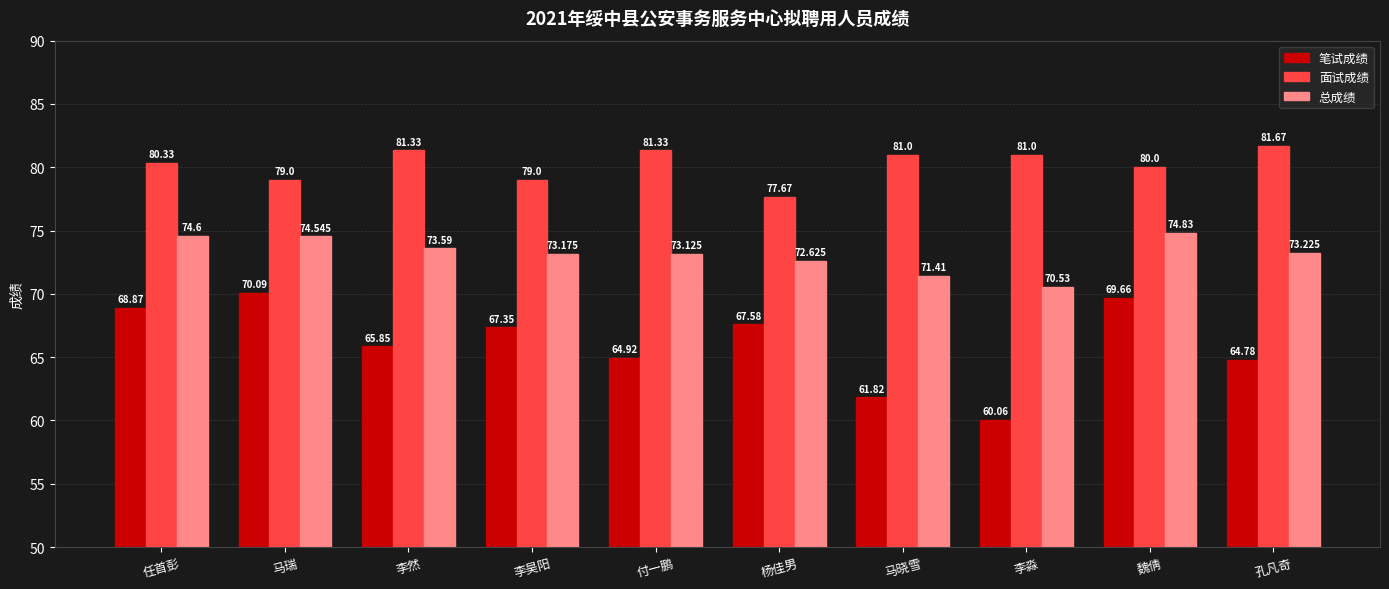

At which category is the sum across all series the highest?

魏倩